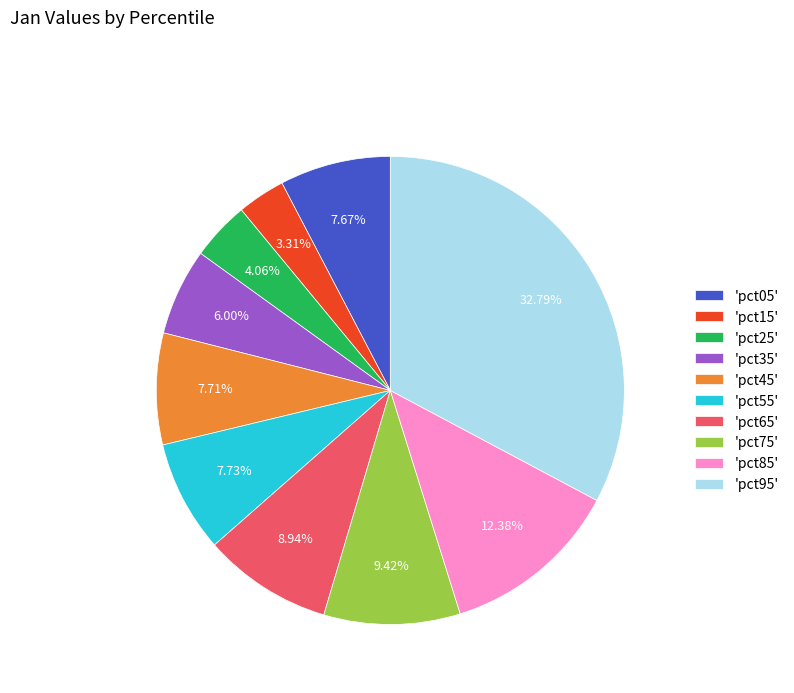

How many segments does this pie chart have?

10